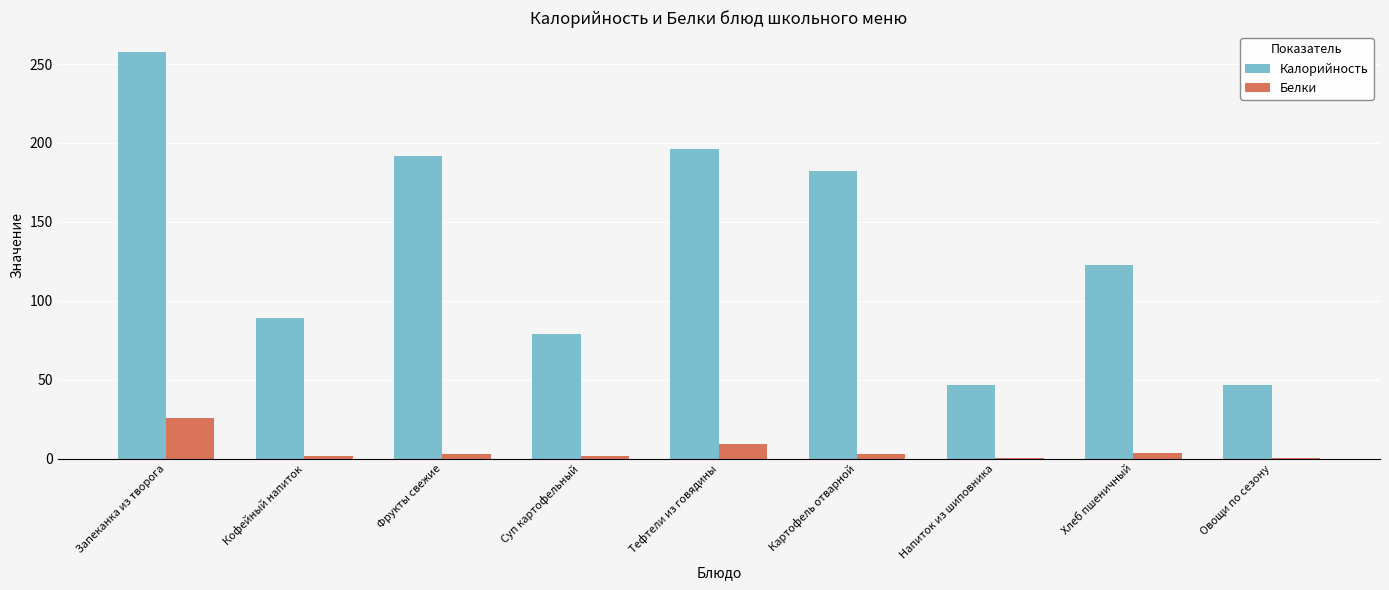

Are the bars horizontal?

No